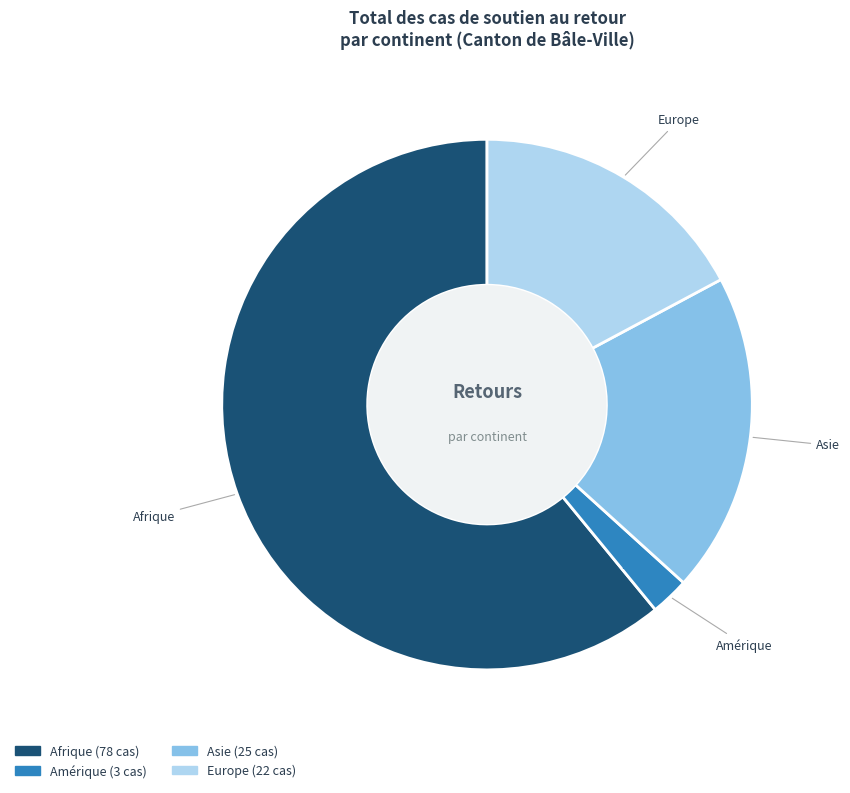

To the nearest percent, what is the average slice percentage?

25%